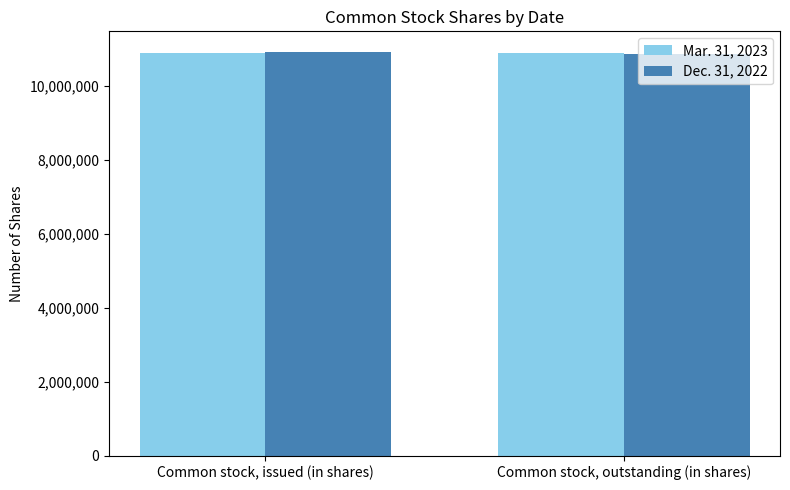

Read the Mar. 31, 2023 value at Common stock, outstanding (in shares).

10887000